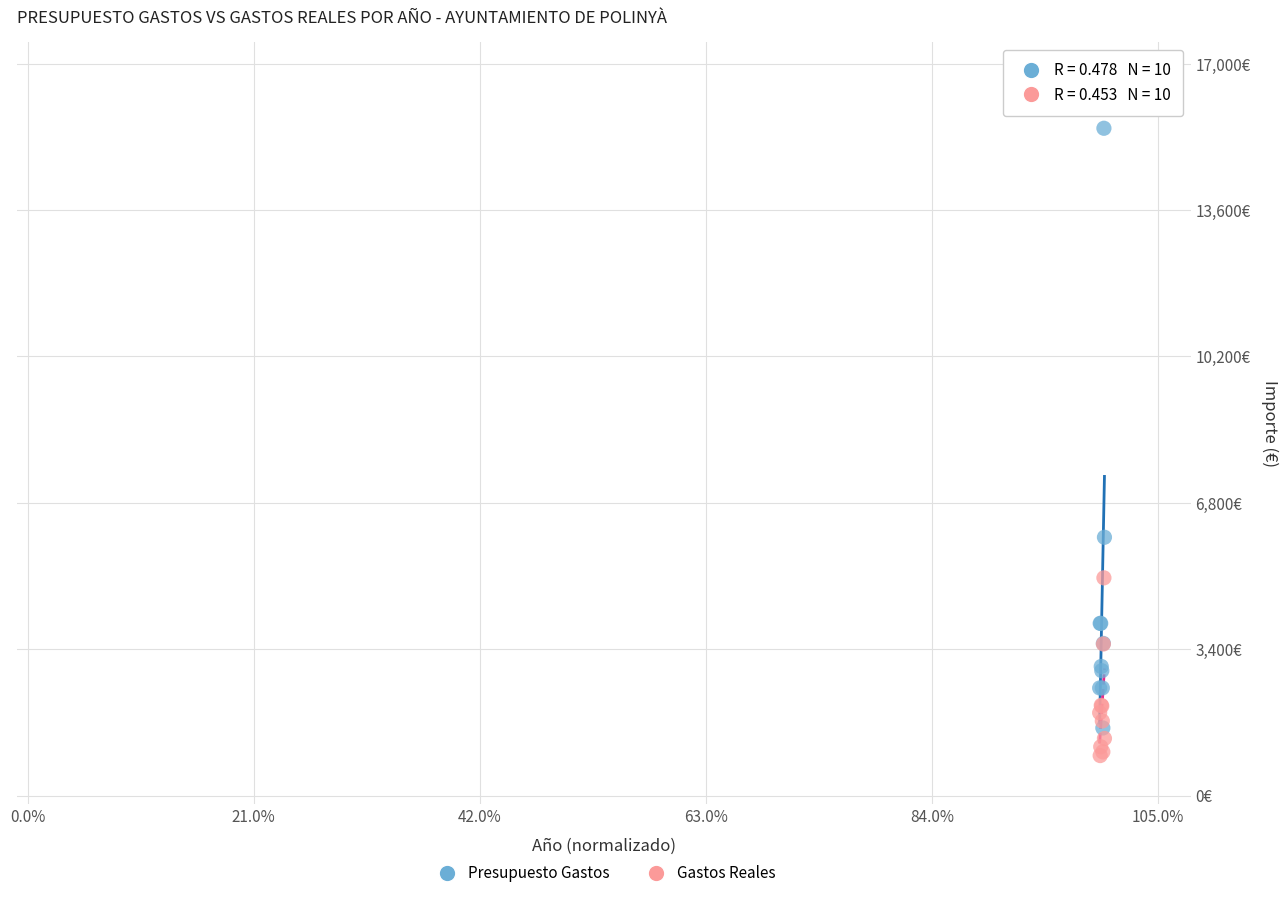

What are all the series names shown in the legend?

Presupuesto Gastos, Gastos Reales